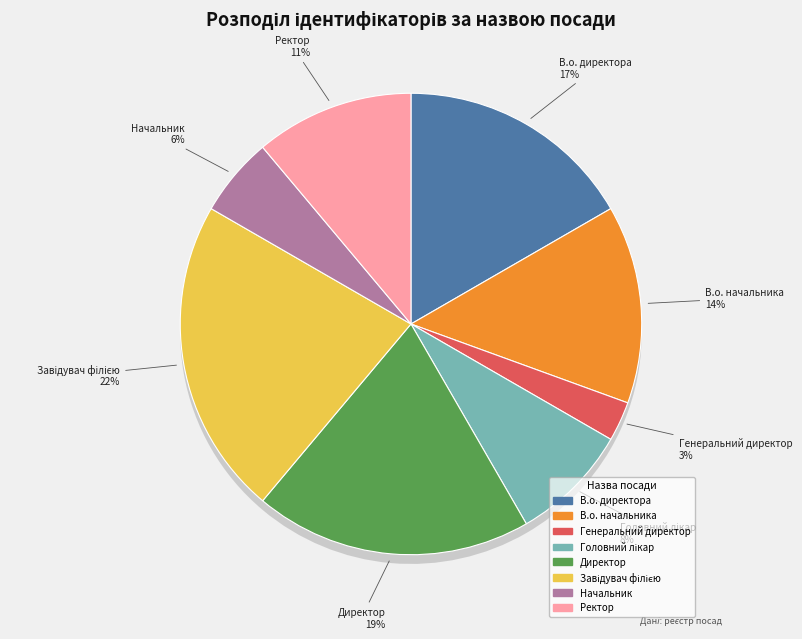

How many slices are in this pie chart?

8